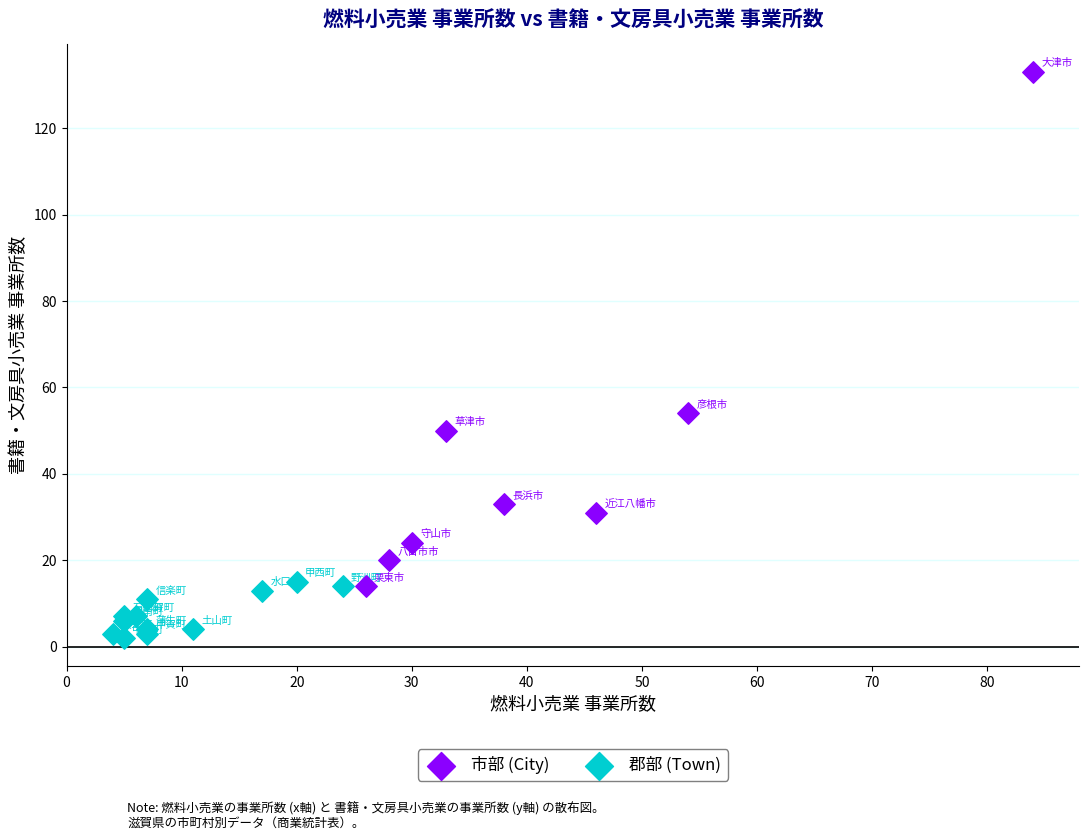

Which series reaches the maximum Y coordinate?

市部 (City)